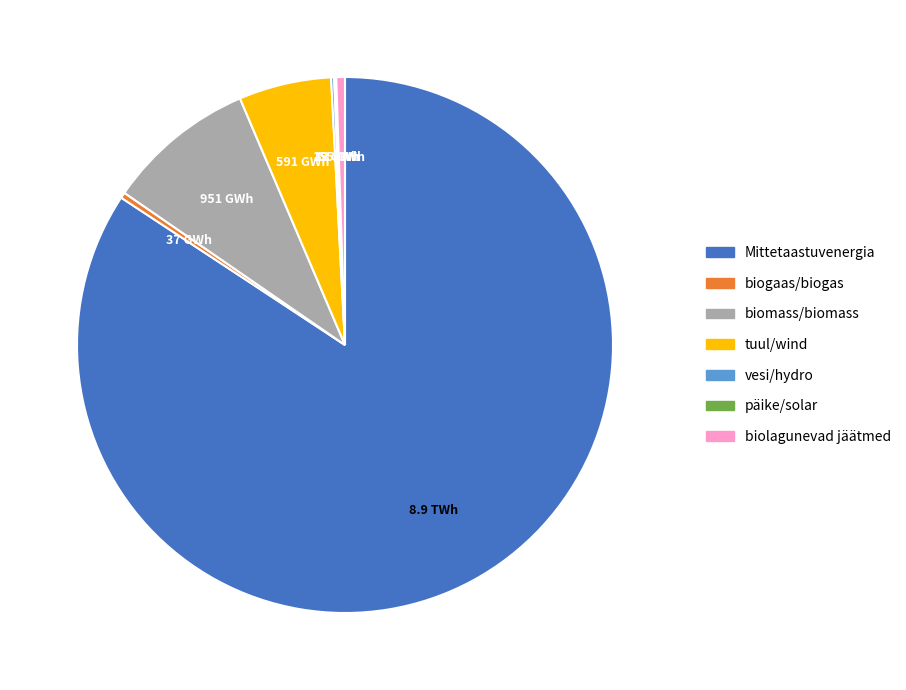

Which slice represents more than half of the pie?

Mittetaastuvenergia